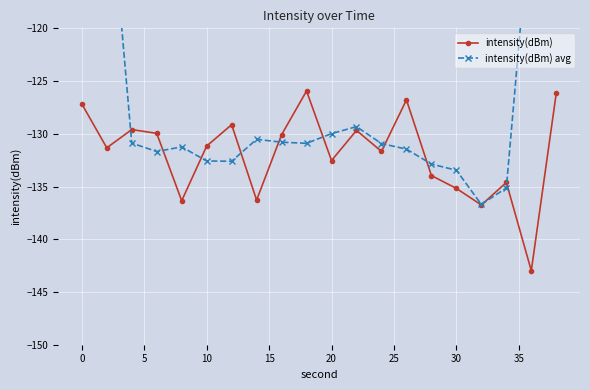

What is the minimum value for intensity(dBm)?

-143.0